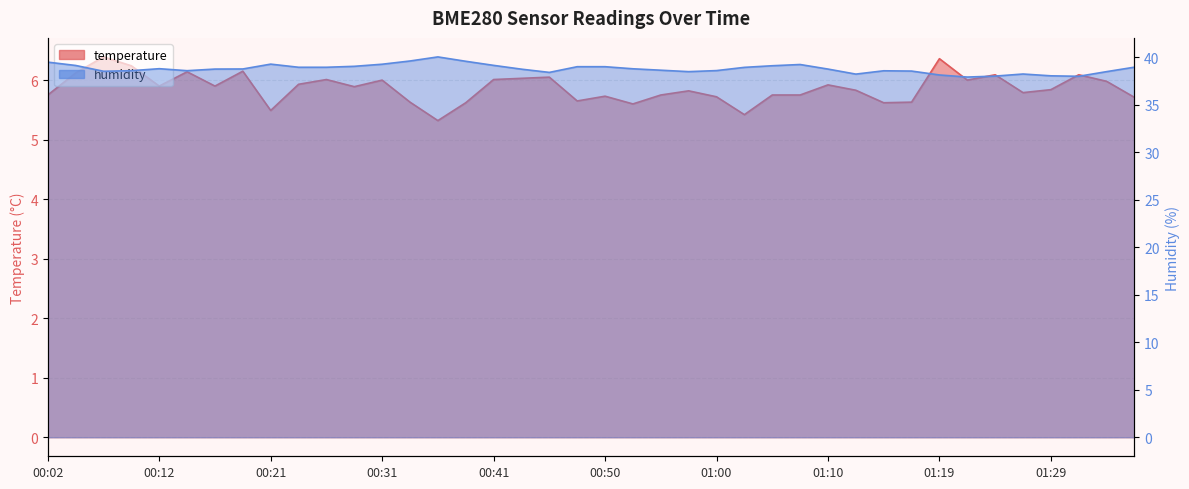

At which category is the sum across all series the highest?

00:36